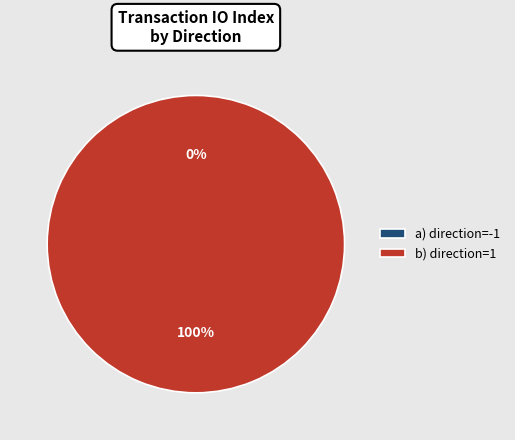

To the nearest percent, what is the combined percentage of direction=1 and direction=-1?

100%